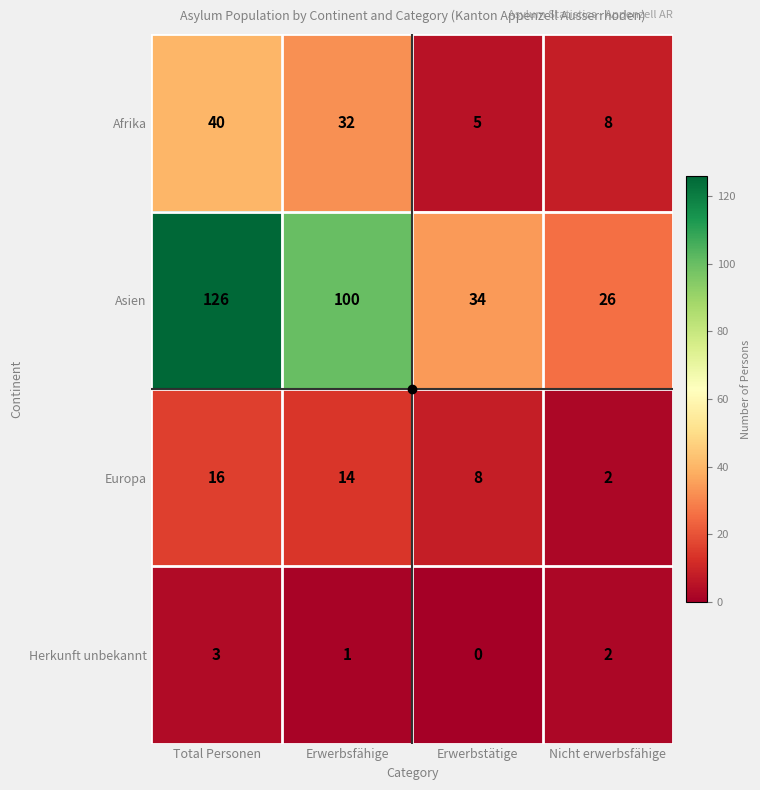

What is the sum of all Europa values?

40